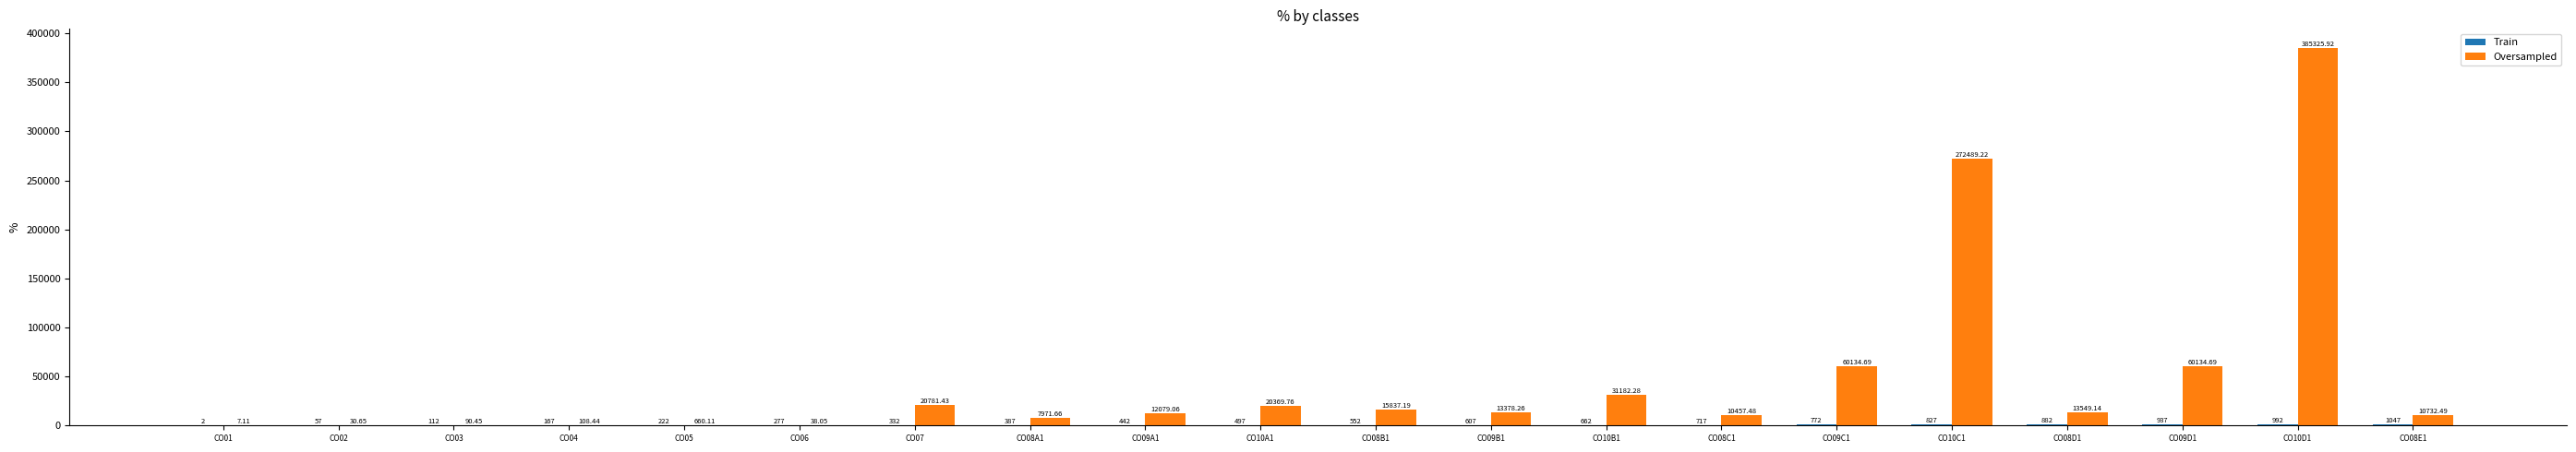

Which series changed the most between CO03 and CO05?

Oversampled